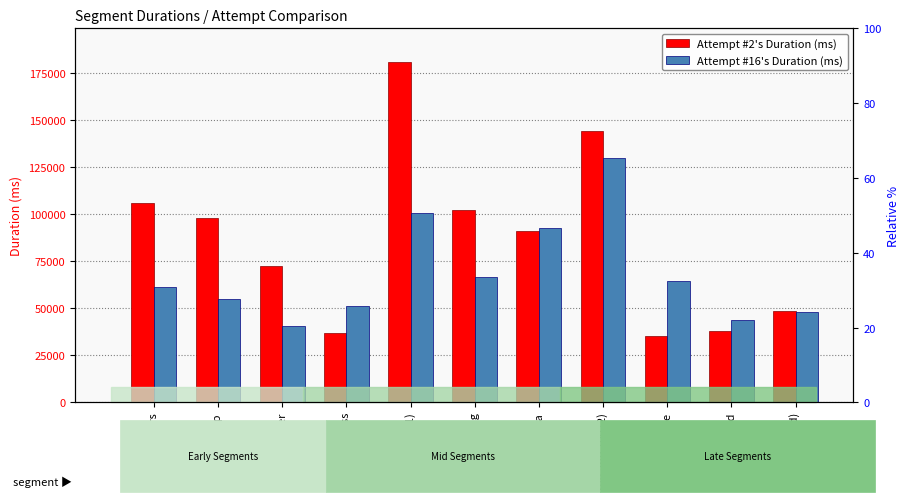

Which has a higher value, gate or koopa?

koopa